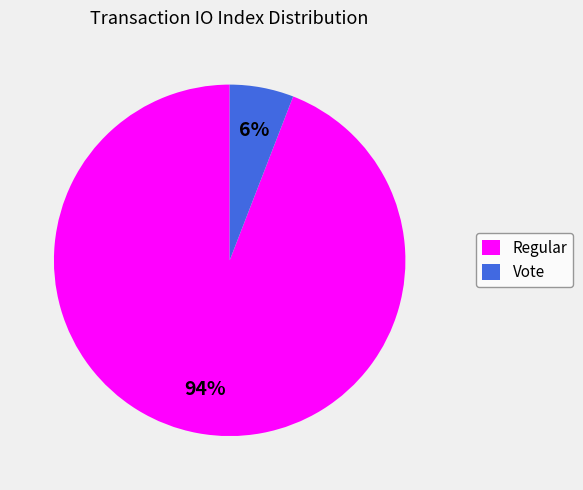

Is it true that Vote is 1% of the pie?

False